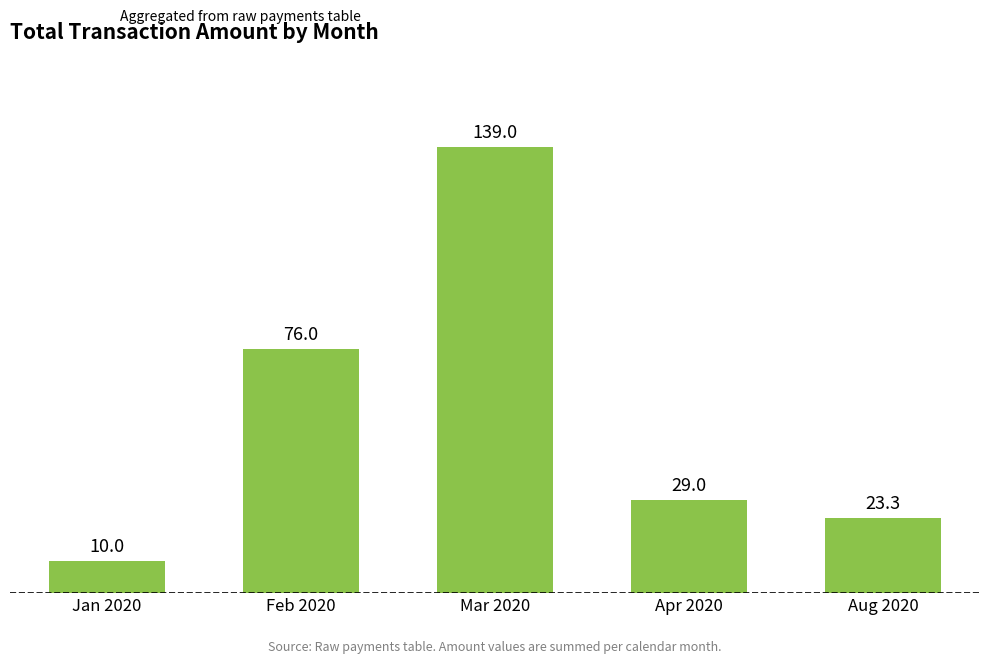

Approximately how many times larger is the value at Apr 2020 compared to Aug 2020?

1.2